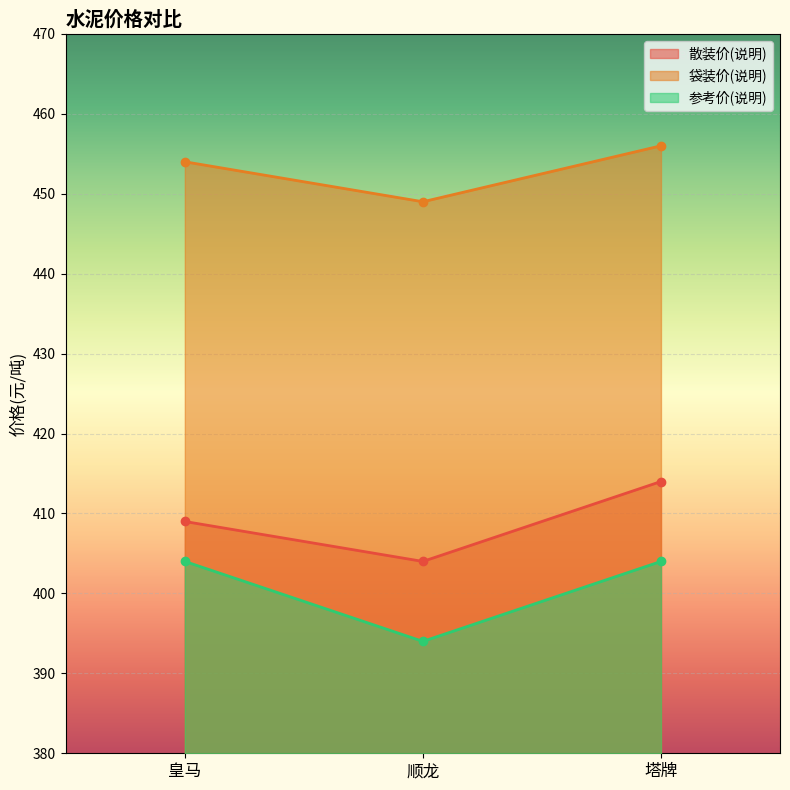

What is the sum of all 散装价(说明) values?

1227